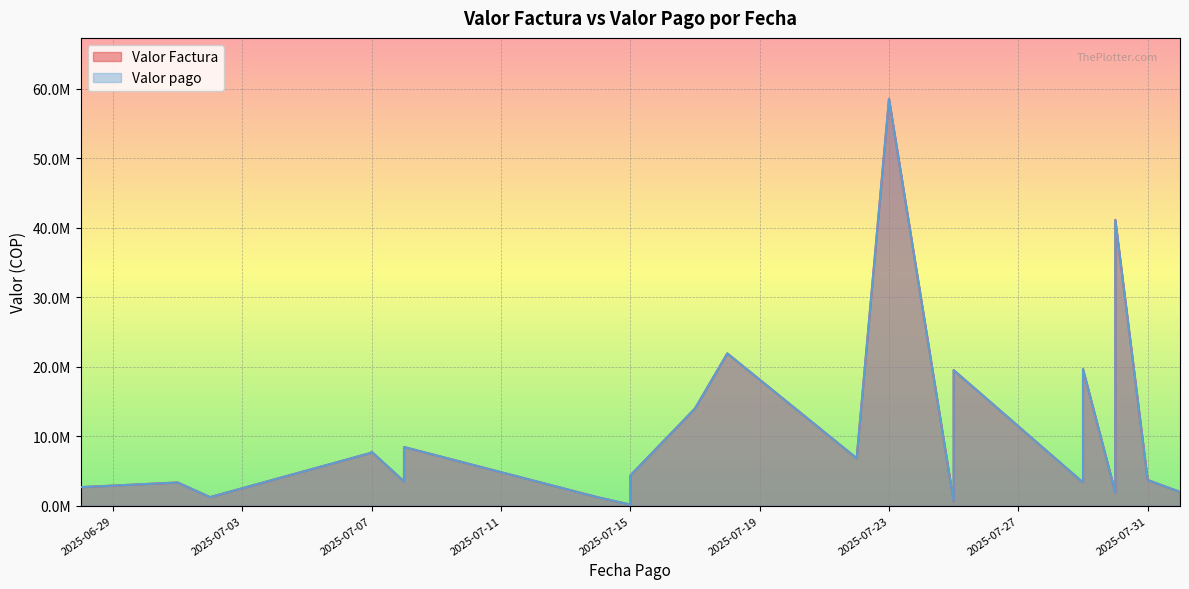

How many lines are shown in the chart?

2